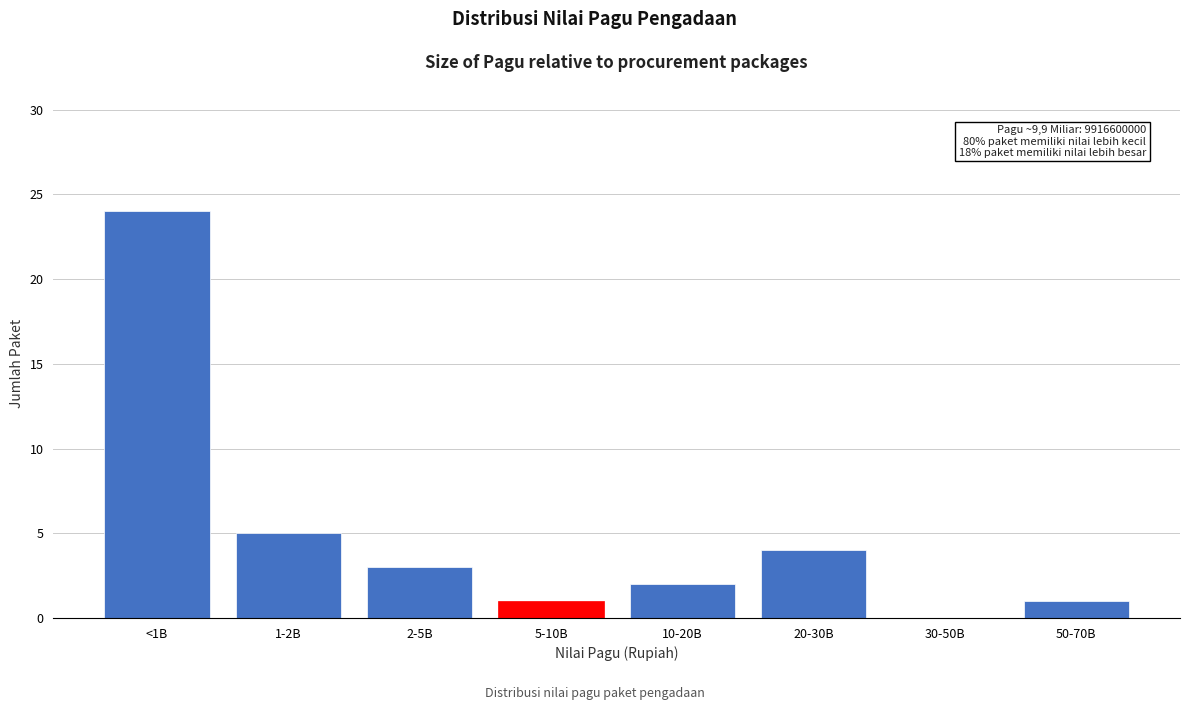

Reading left to right, what are all the values shown in this chart?

<1B=24	1-2B=5	2-5B=3	5-10B=1	10-20B=2	20-30B=4	30-50B=0	50-70B=1